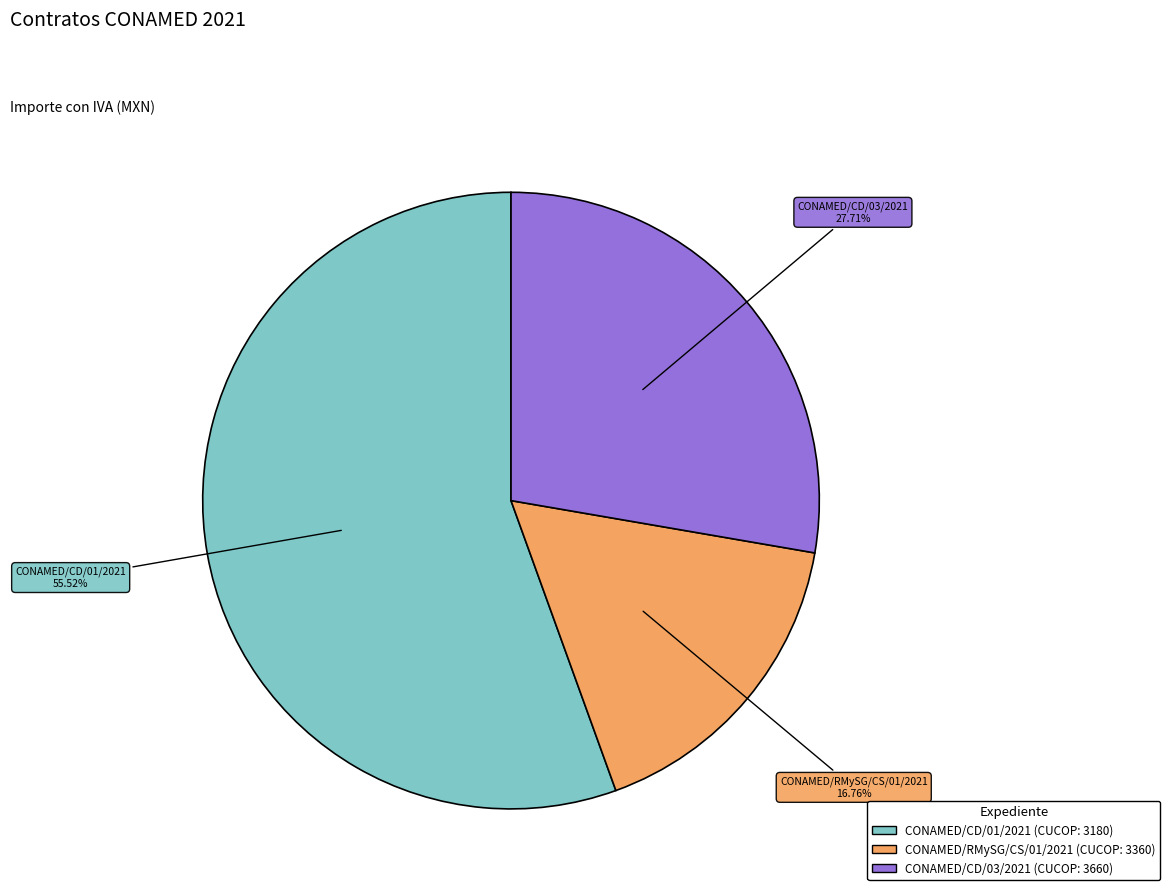

Is the sum of CONAMED/RMySG/CS/01/2021 and CONAMED/CD/03/2021 greater than half?

No